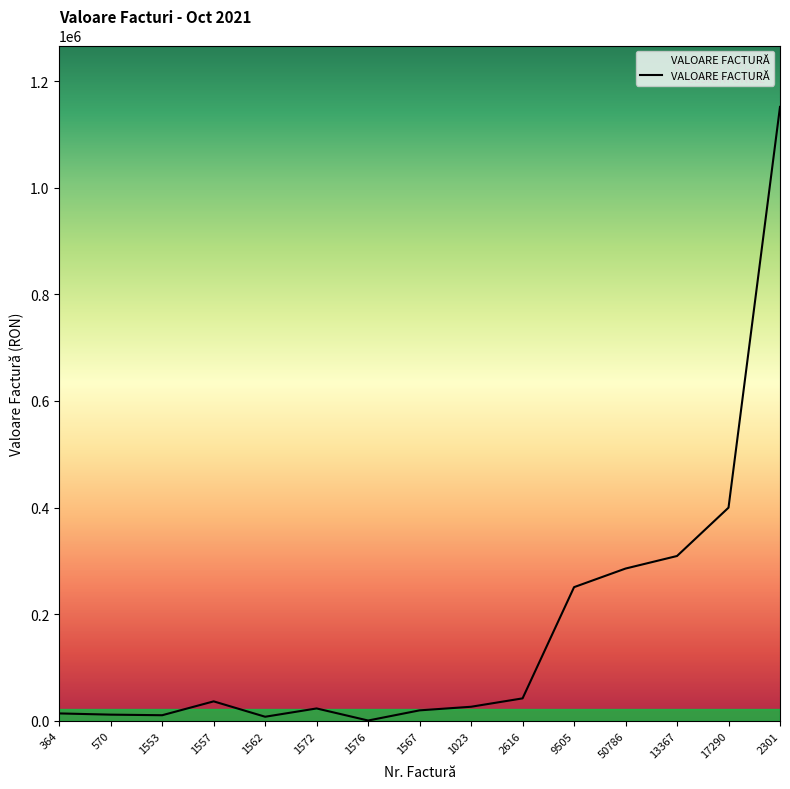

What is the difference between the maximum and minimum values?

1150940.5